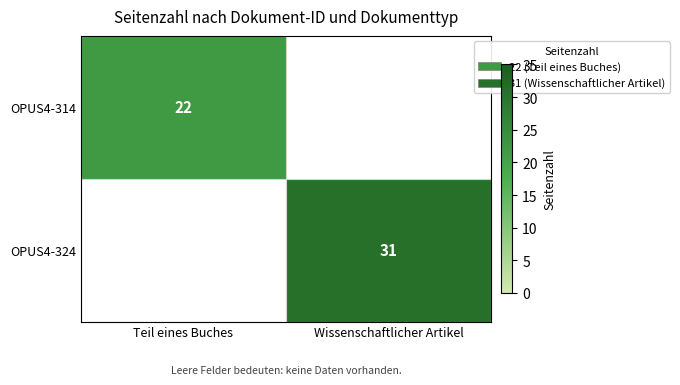

The OPUS4-314 series shows 10 at Teil eines Buches. True or false?

False